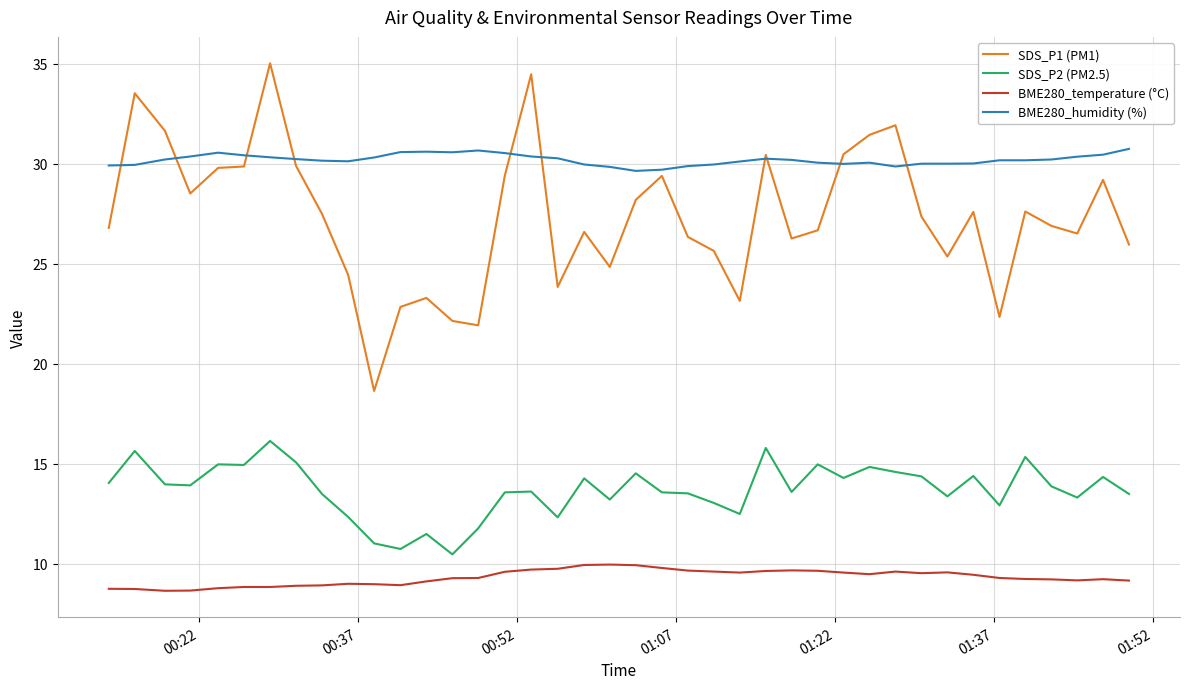

In SDS_P2 (PM2.5), how many points are higher than both neighbors (excluding endpoints)?

13